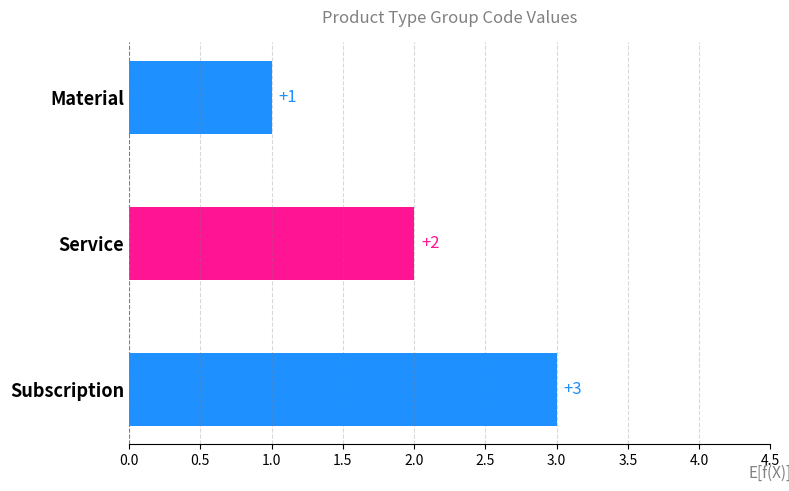

List the labels in order of value, largest first.

Subscription, Service, Material